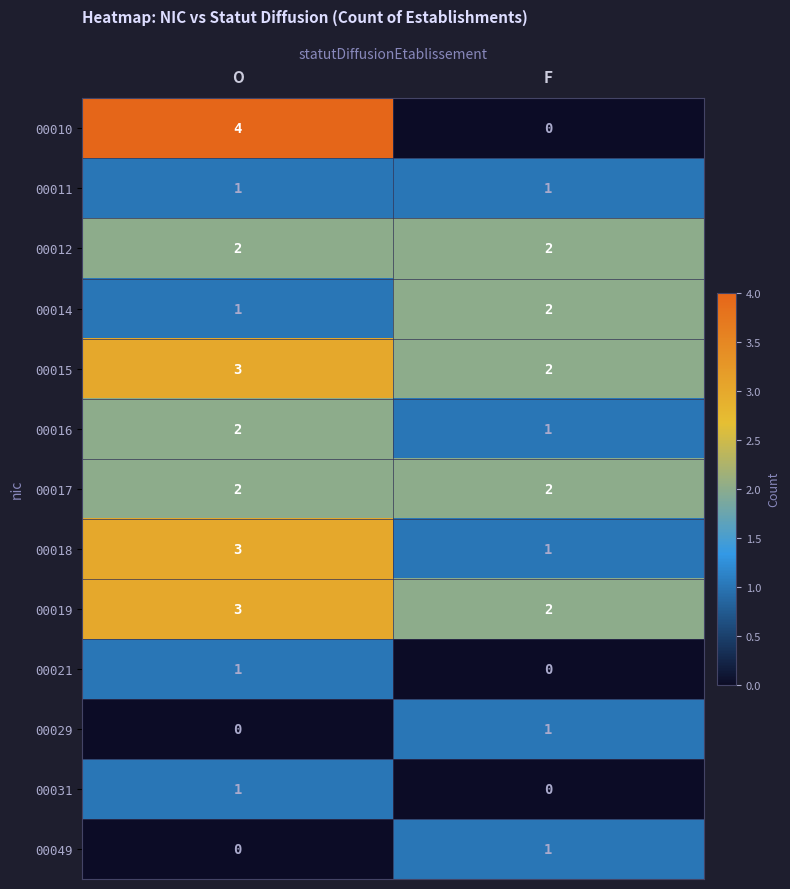

Reading left to right, transcribe all the data shown in this chart.

00010: 4	0
00011: 1	1
00012: 2	2
00014: 1	2
00015: 3	2
00016: 2	1
00017: 2	2
00018: 3	1
00019: 3	2
00021: 1	0
00029: 0	1
00031: 1	0
00049: 0	1